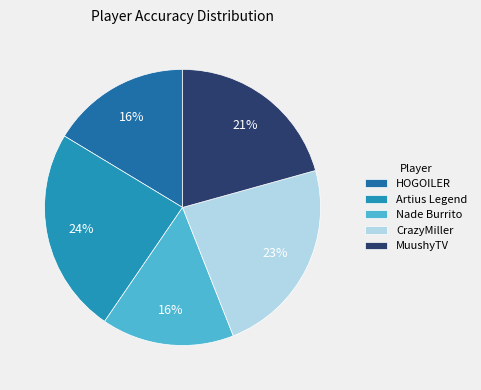

To the nearest percent, what is the average slice percentage?

20%